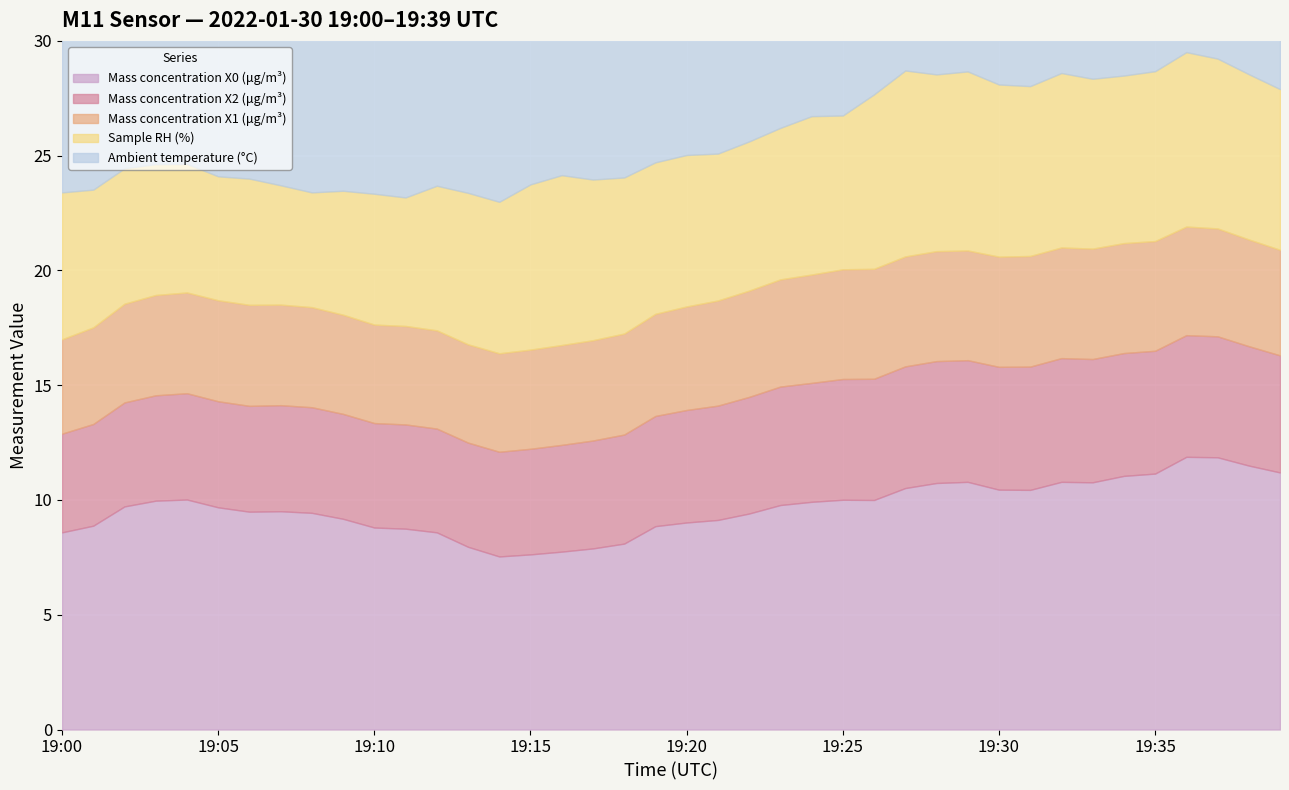

Does the chart display data point markers on the line(s)?

No